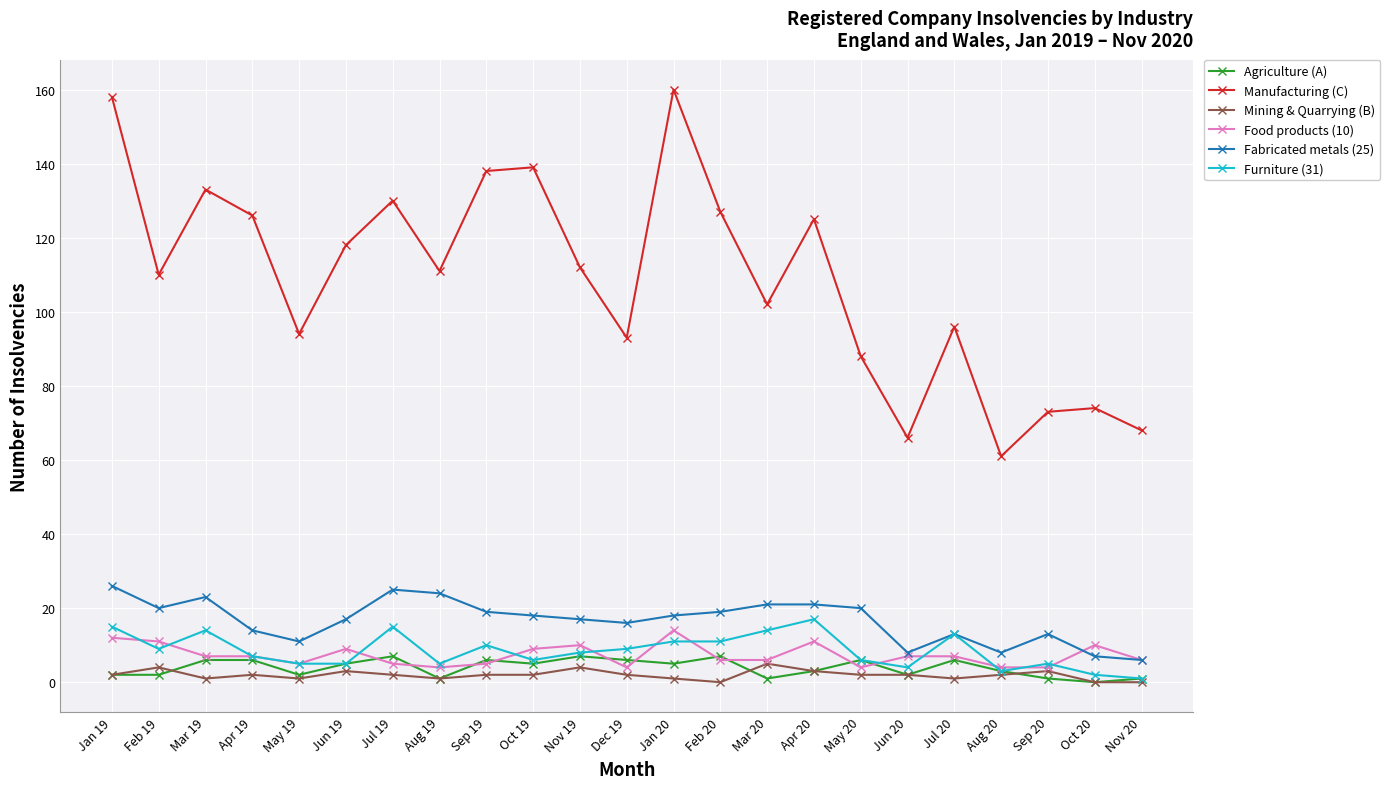

How many values in the Manufacturing (C) series are below 111?

11